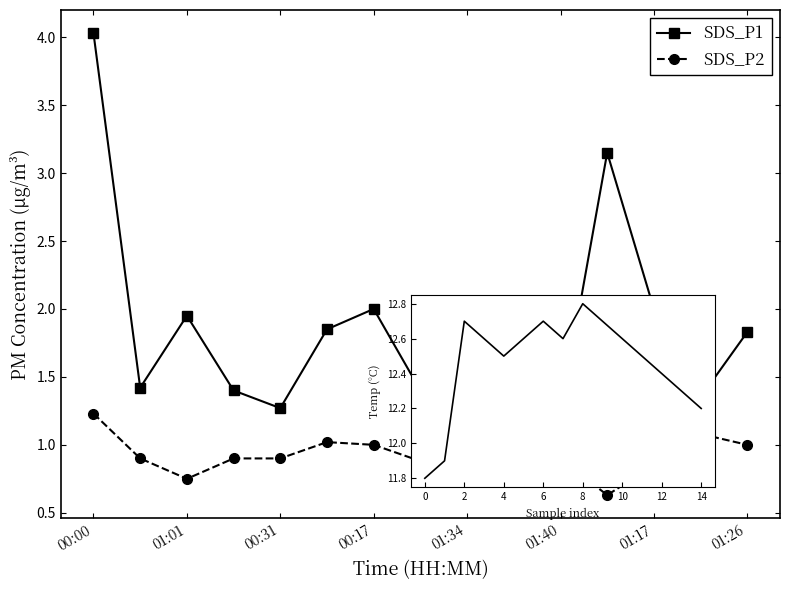

What is the difference between the maximum and minimum values in the SDS_P1 series?

2.8